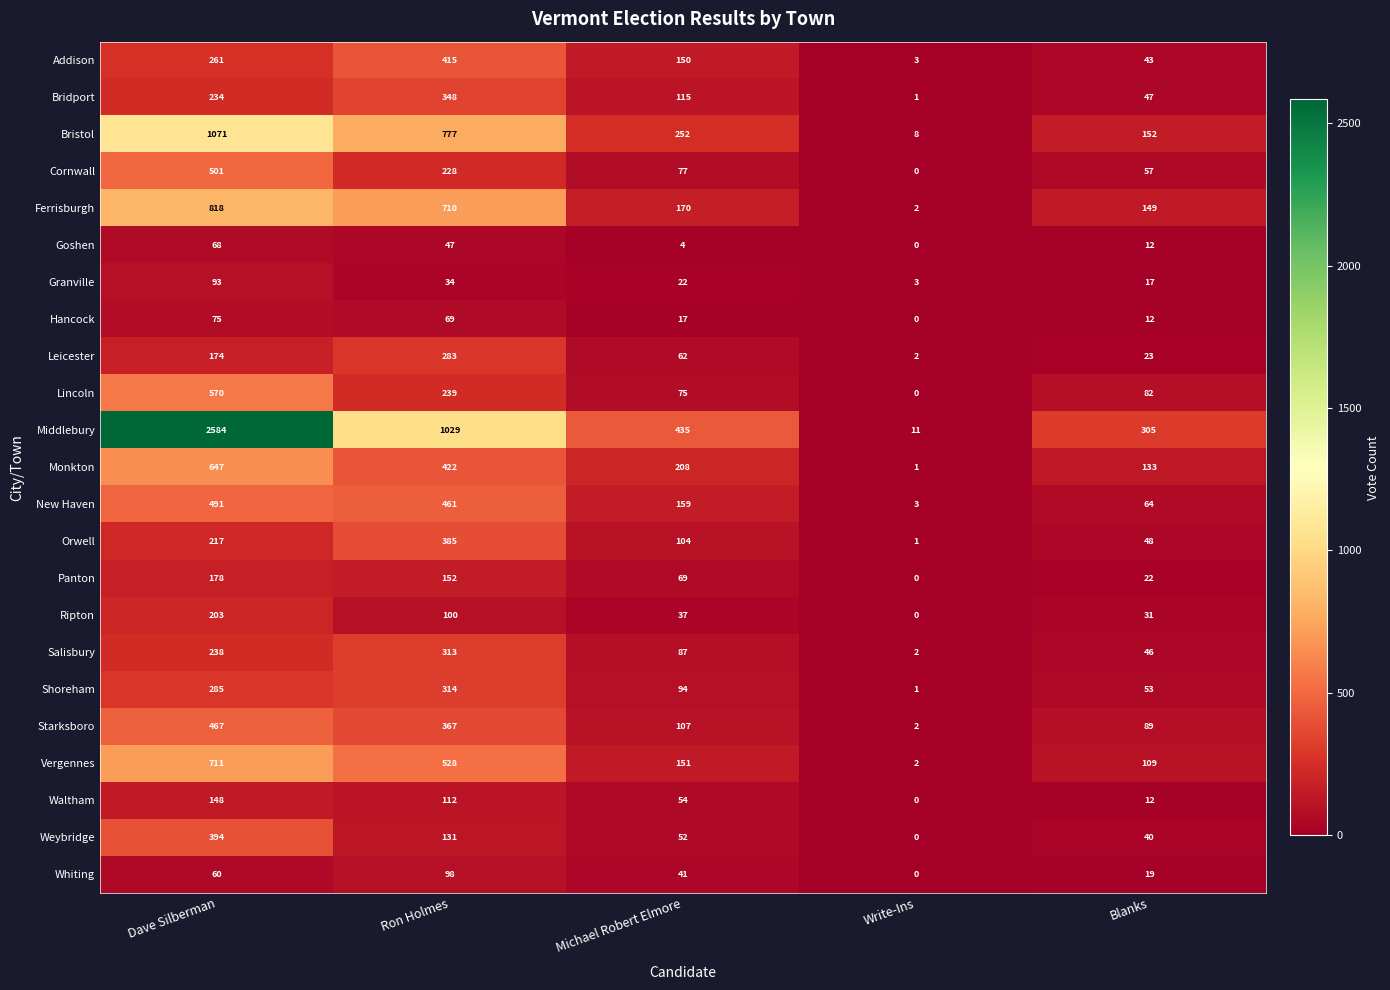

At Michael Robert Elmore, list the series in order from largest to smallest.

Middlebury, Bristol, Monkton, Ferrisburgh, New Haven, Vergennes, Addison, Bridport, Starksboro, Orwell, Shoreham, Salisbury, Cornwall, Lincoln, Panton, Leicester, Waltham, Weybridge, Whiting, Ripton, Granville, Hancock, Goshen